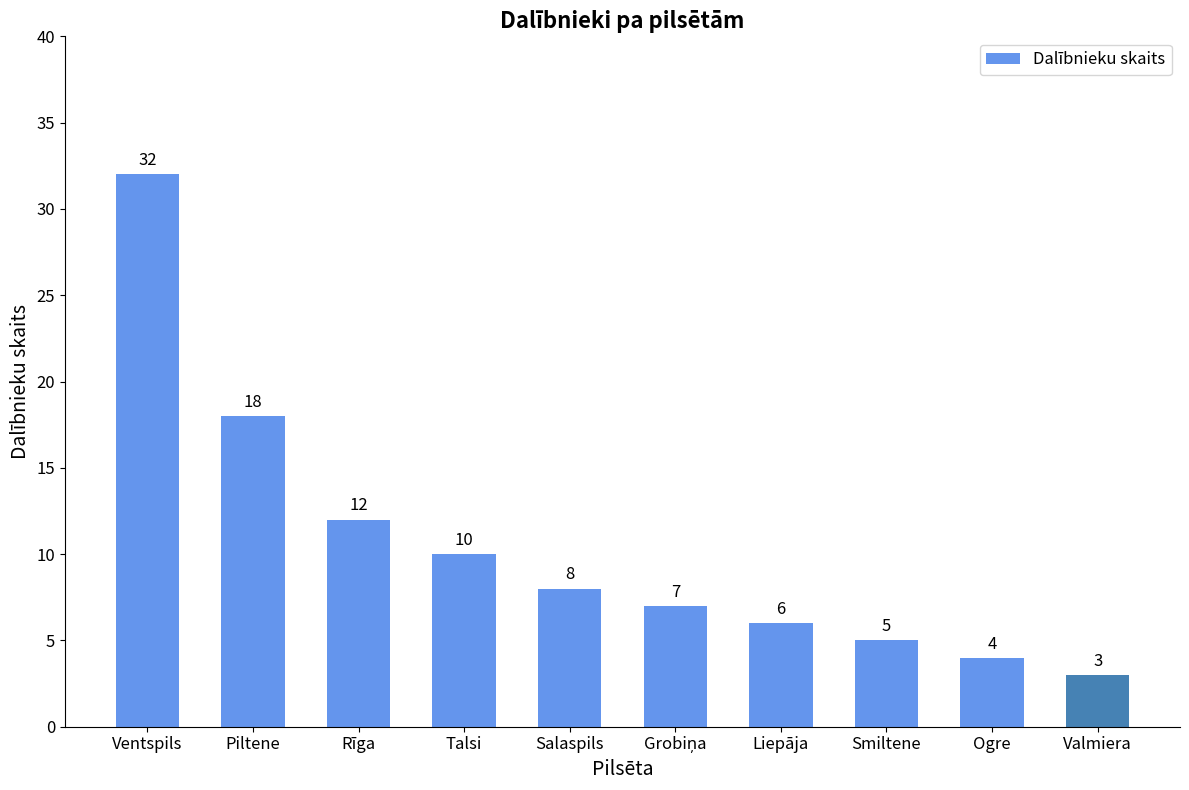

What is the label of the 4th bar from the left?

Talsi